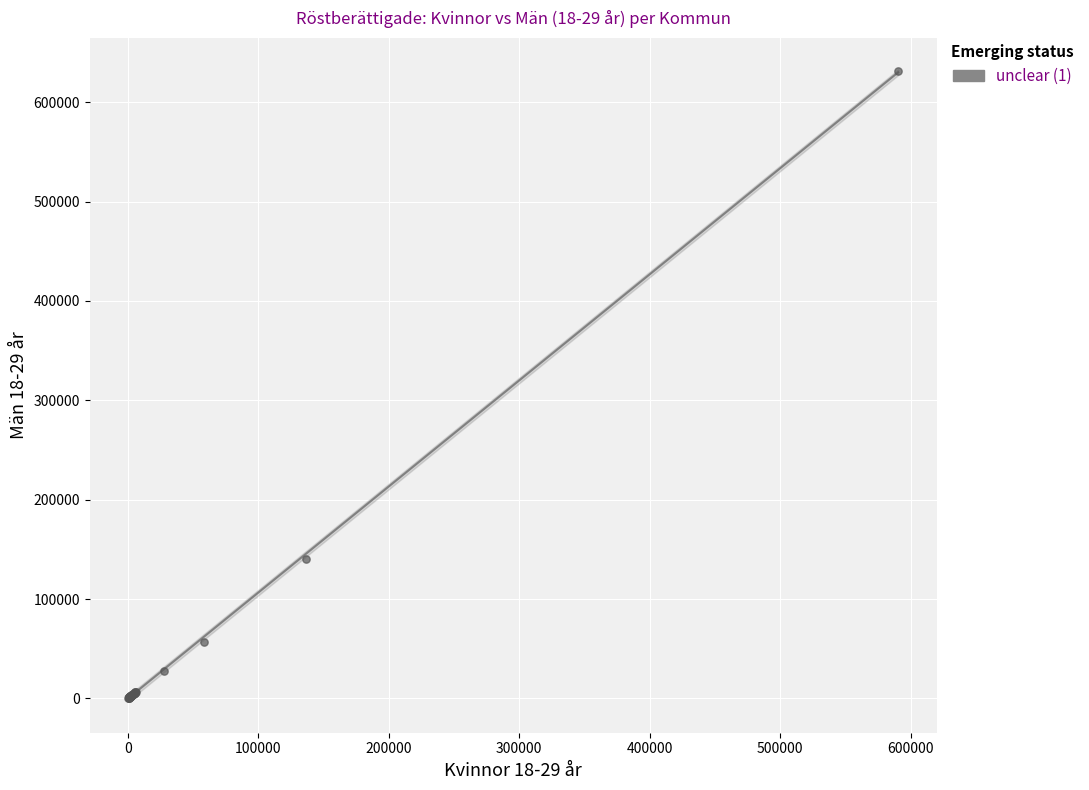

What Y value in the scatter plot is closest to 316141?

140637.5